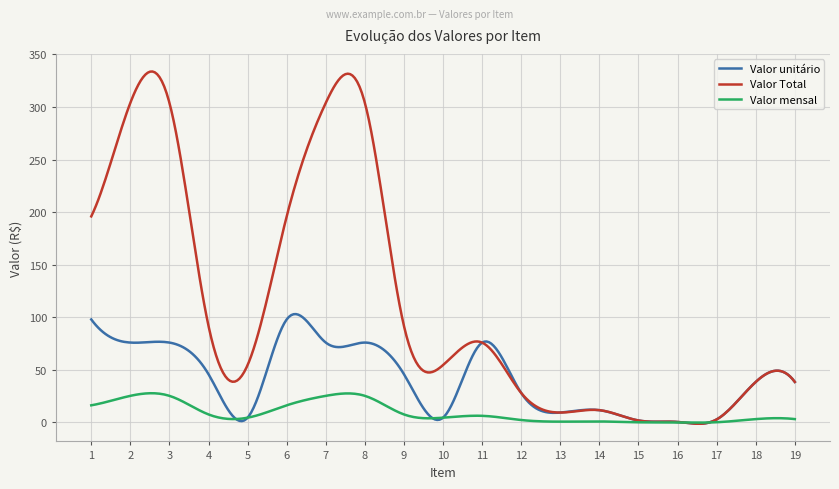

List the series in order of their overall mean, lowest first.

Valor mensal, Valor unitário, Valor Total